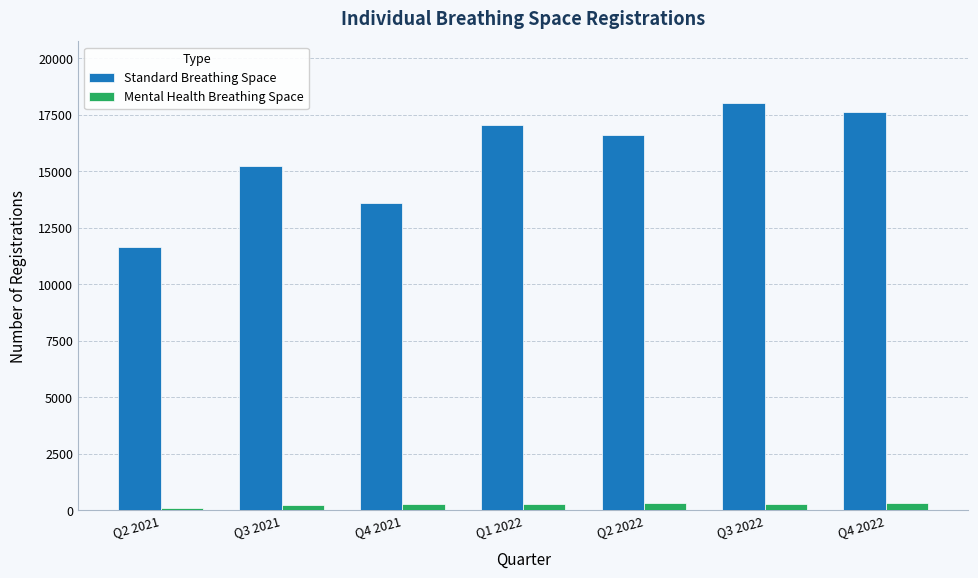

Rank the series by their average value, from highest to lowest.

Standard Breathing Space, Mental Health Breathing Space